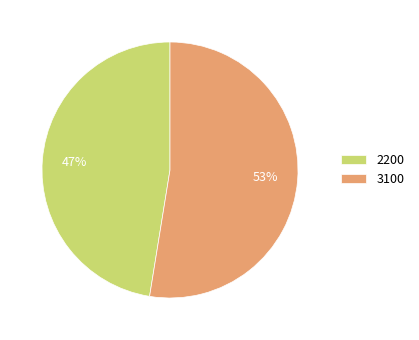

Is the sum of 2200 and 3100 greater than half?

Yes